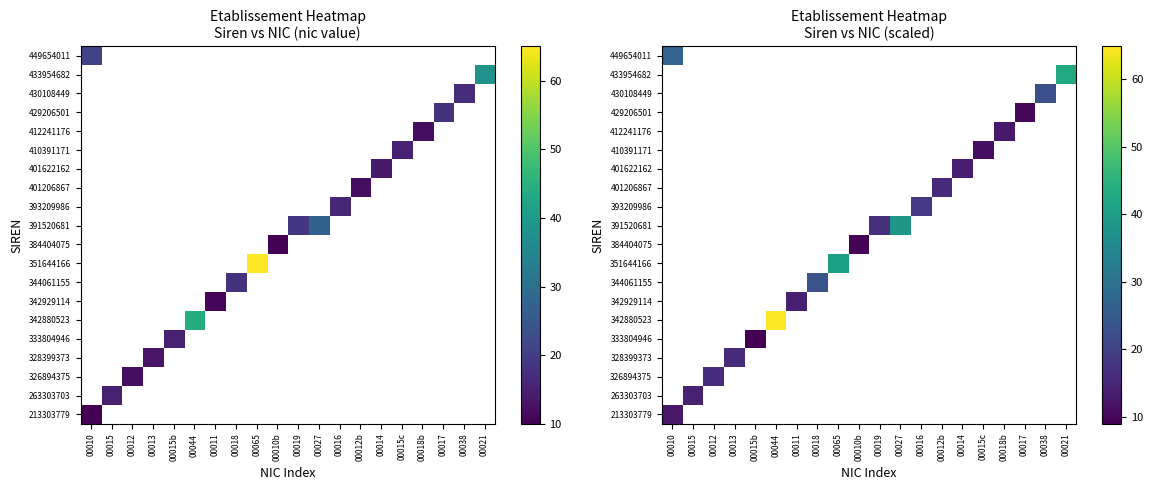

Which has a higher value, 00015c or 00016?

00016